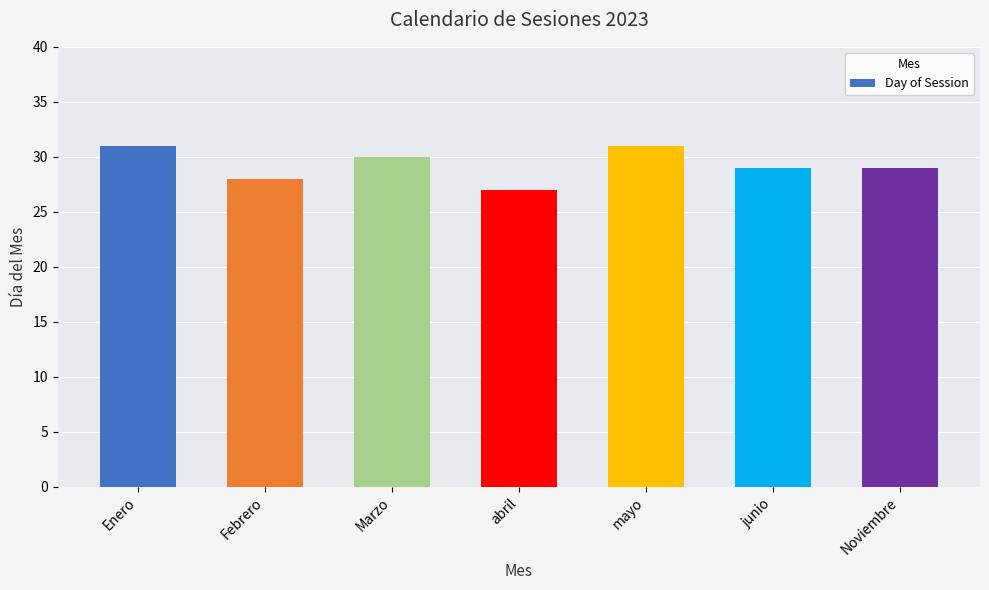

How many bars are there in total?

7